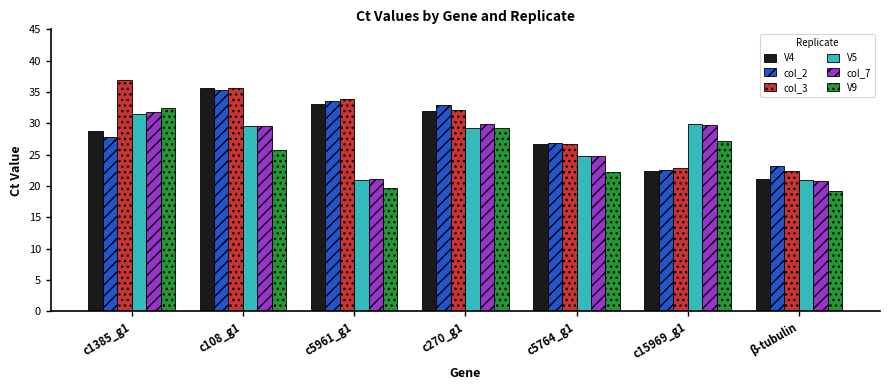

What are all the series names shown in the legend?

V4, col_2, col_3, V5, col_7, V9